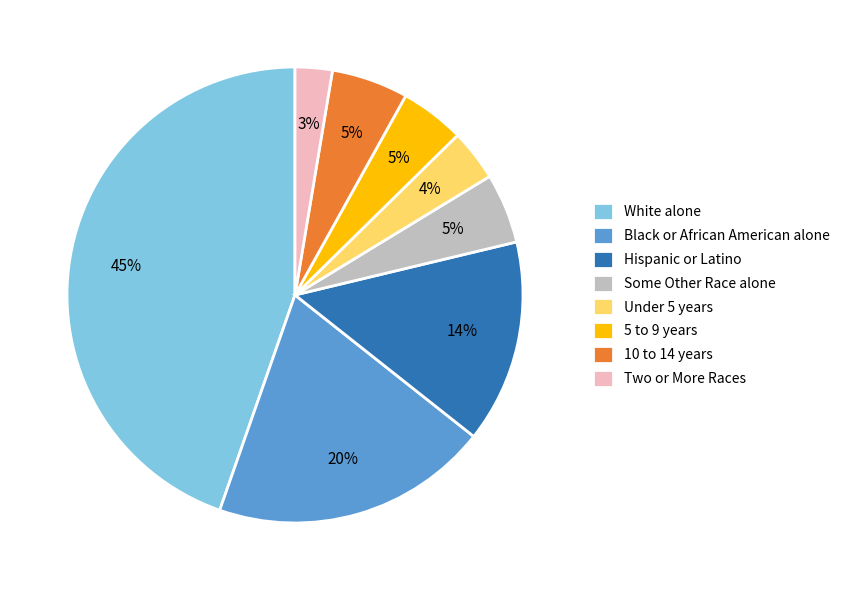

Is there a majority slice in this chart?

No